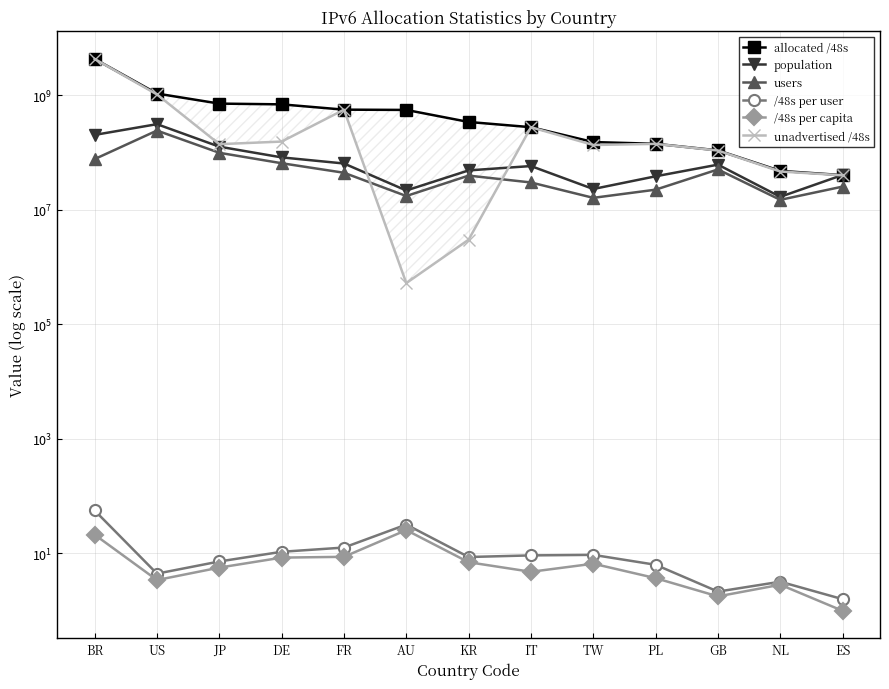

Which series has the largest total across all categories?

allocated /48s